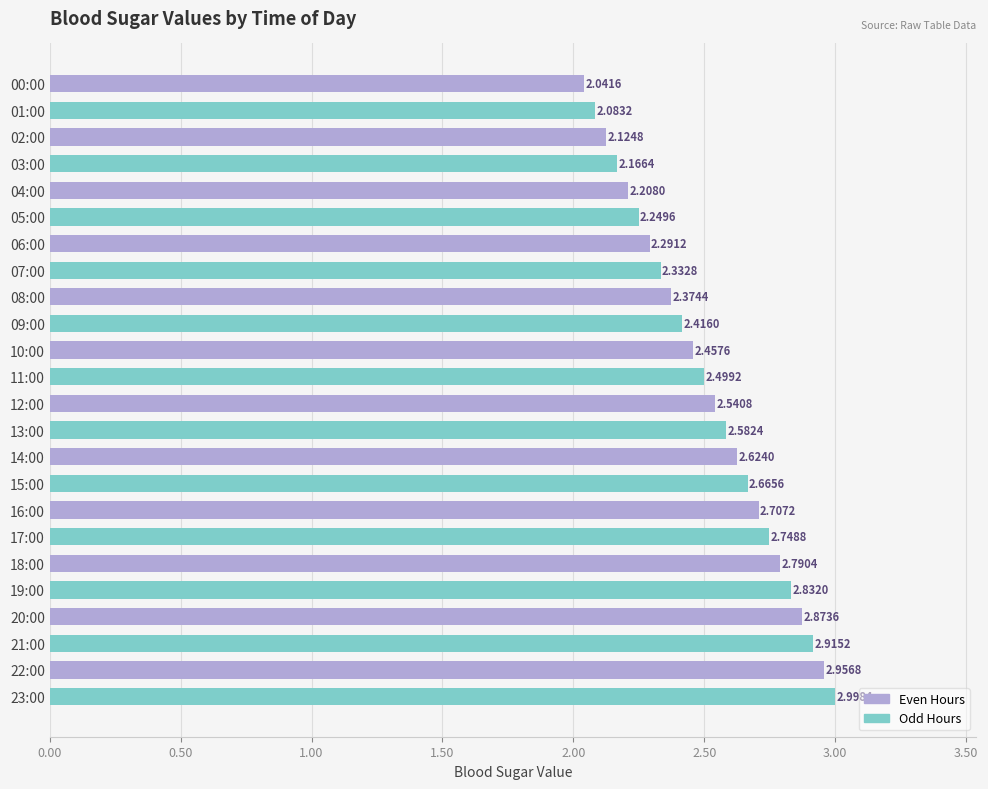

Does the chart contain any negative values?

No